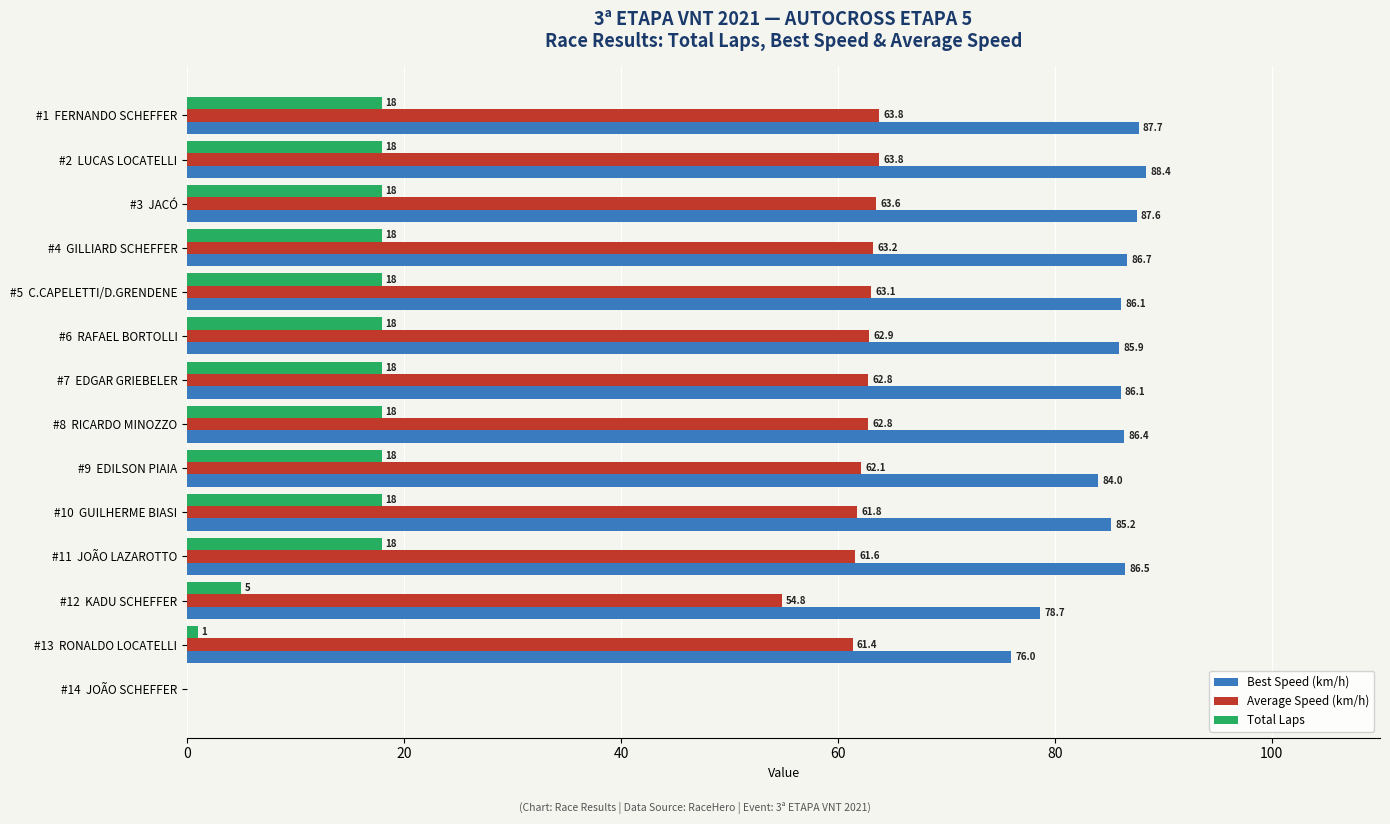

At which category is the sum across all series the highest?

#2  LUCAS LOCATELLI